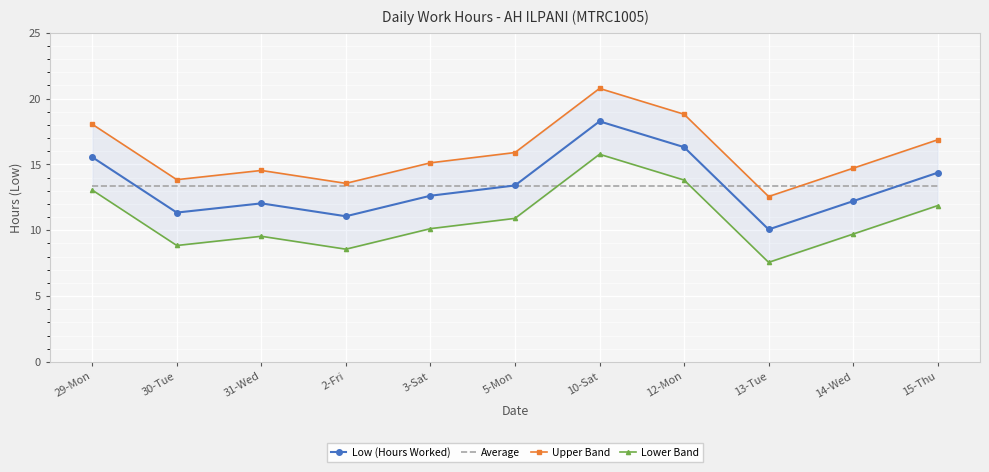

How many values in the Low (Hours Worked) series are below 12?

3